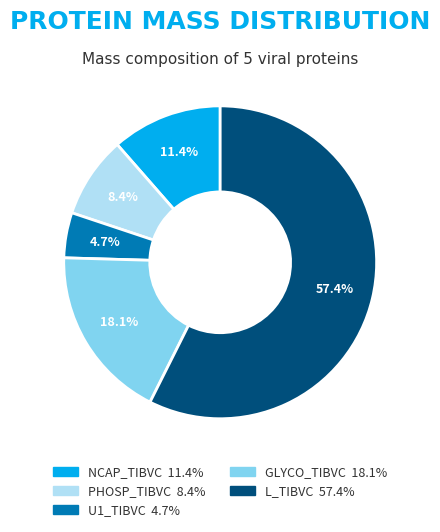

Which slice is the largest?

L_TIBVC